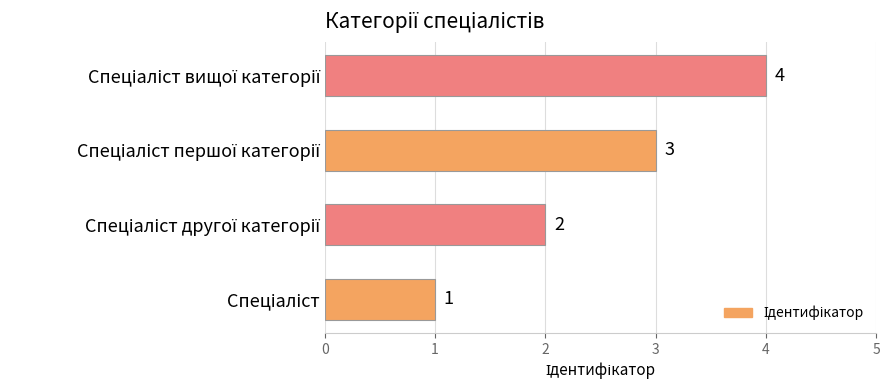

What is the sum of all values?

10